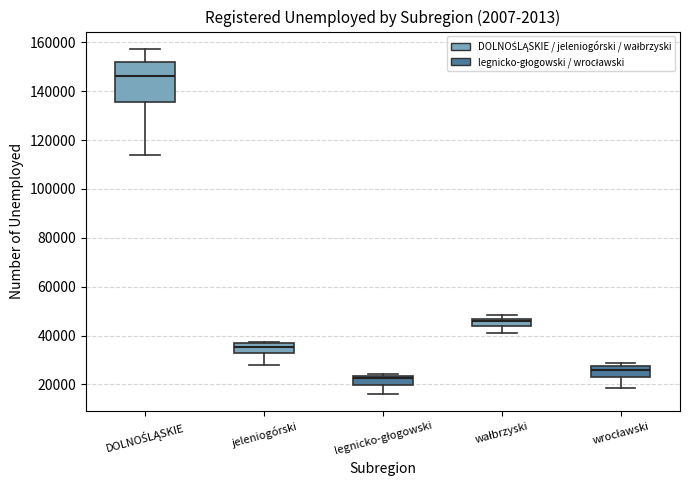

Reading left to right, transcribe this box plot: for each box, give where its median line is, the range the box spans, and where its two whiskers end, as read against the y-axis. The values are not printed on the chart, so give them approximately, as read against the axis.

DOLNOŚLĄSKIE: median 146000, box 136000 to 152000, whiskers 114000 to 158000
jeleniogórski: median 36000 (inside the box), box 34000 to 36000, whiskers 28000 to 38000
legnicko-głogowski: median 22000, box 20000 to 24000, whiskers 16000 to 24000 (just above the box's upper edge)
wałbrzyski: median 46000 (just below the box's upper edge), box 44000 to 46000, whiskers 40000 to 48000
wrocławski: median 26000, box 24000 to 28000, whiskers 18000 to 28000 (just above the box's upper edge)